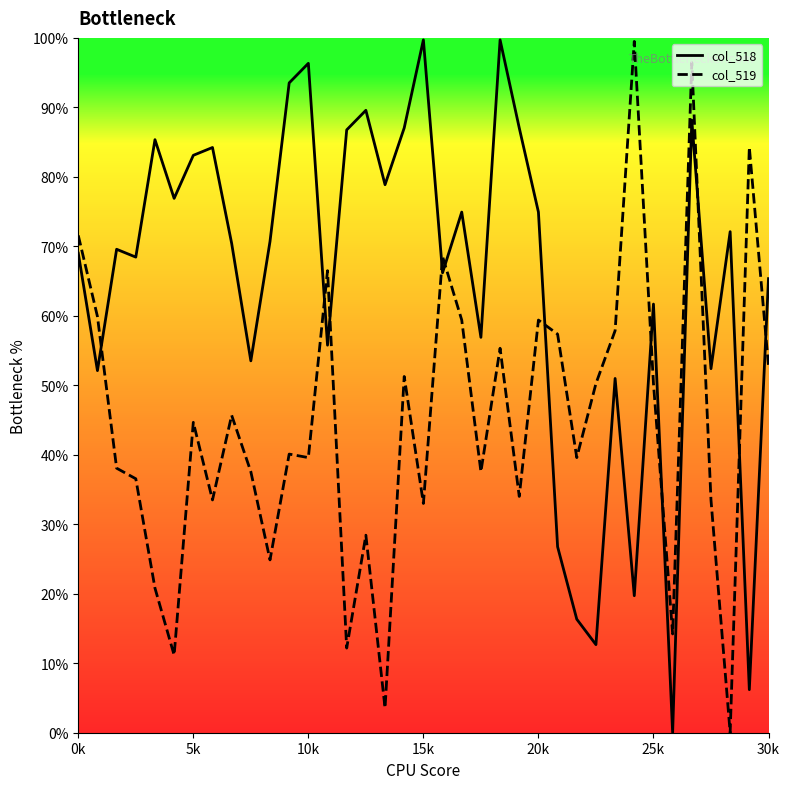

How many interior local peaks does the col_518 series have?

12